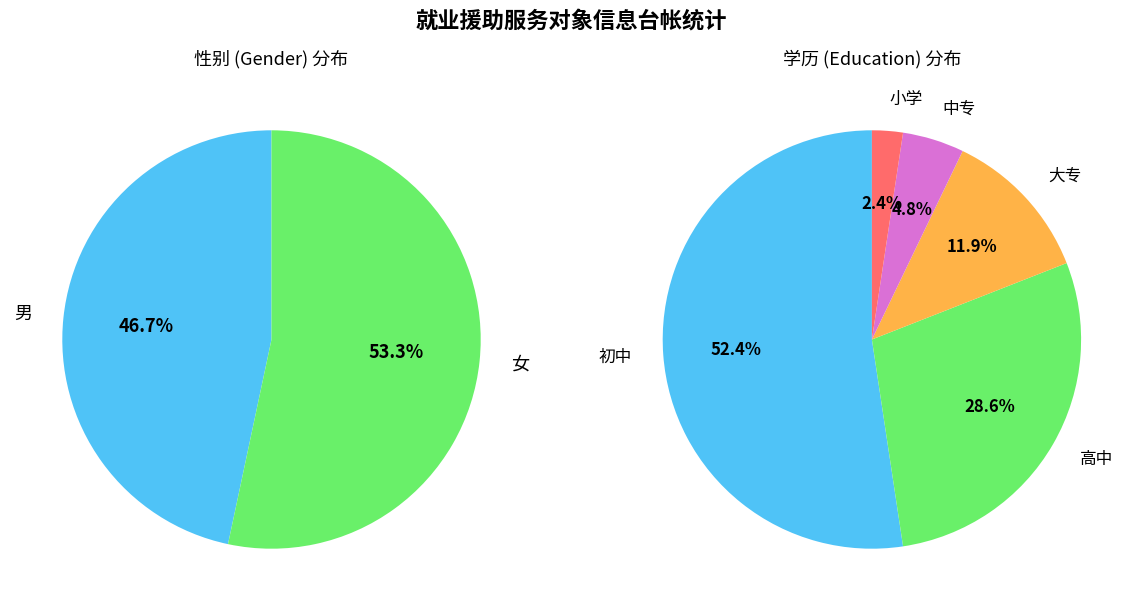

What portion of the pie excludes 男?

53.3%